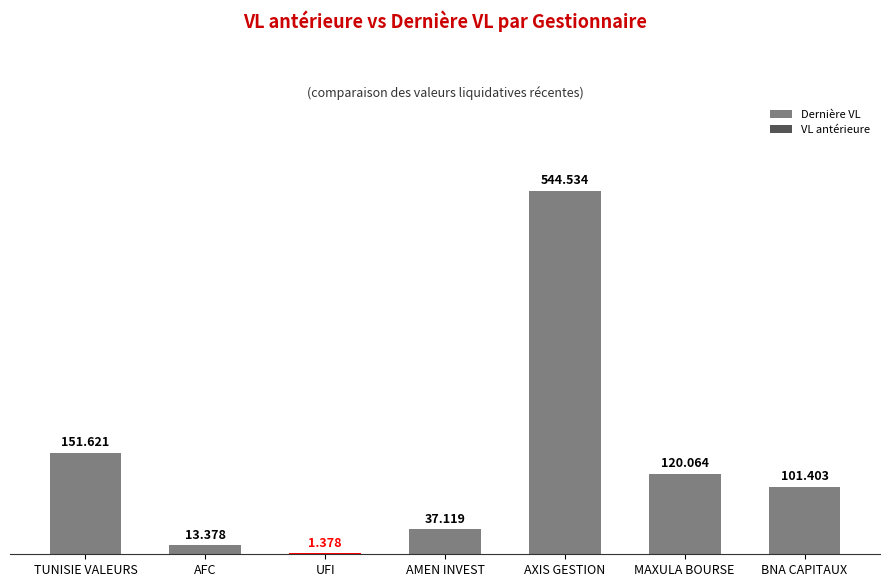

Which has a higher value, BNA CAPITAUX or TUNISIE VALEURS?

TUNISIE VALEURS